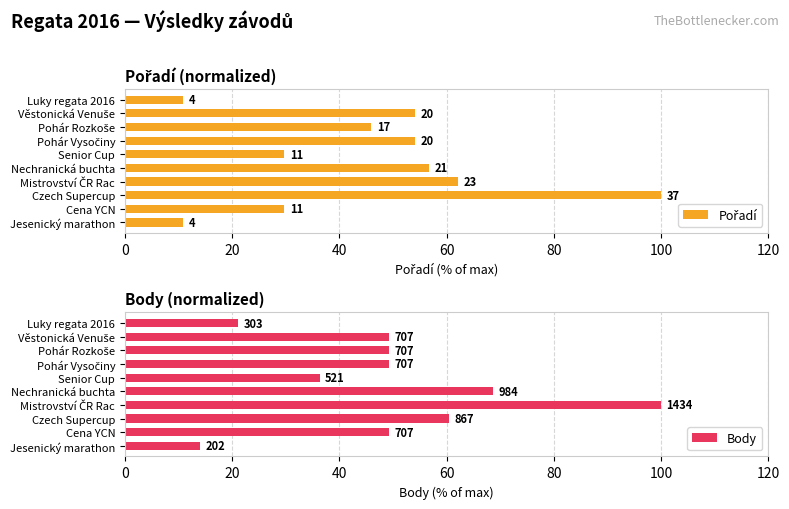

Rank the series by their average value, from highest to lowest.

Body, Pořadí